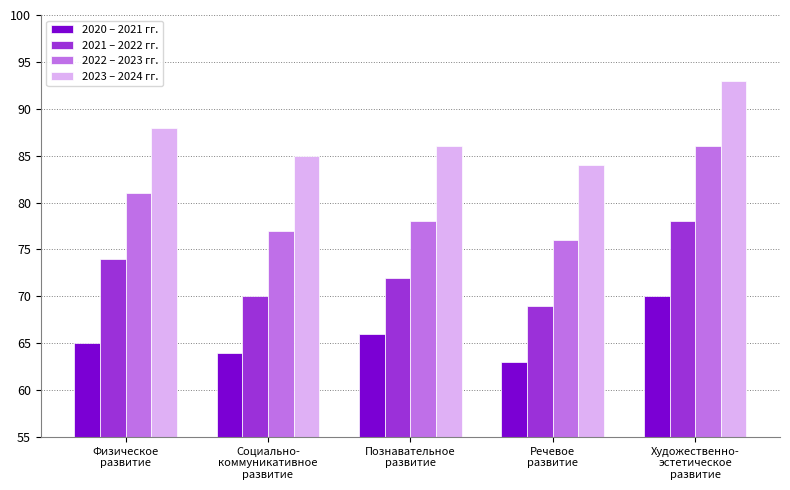

What is the sum of all 2022 – 2023 гг. values?

398